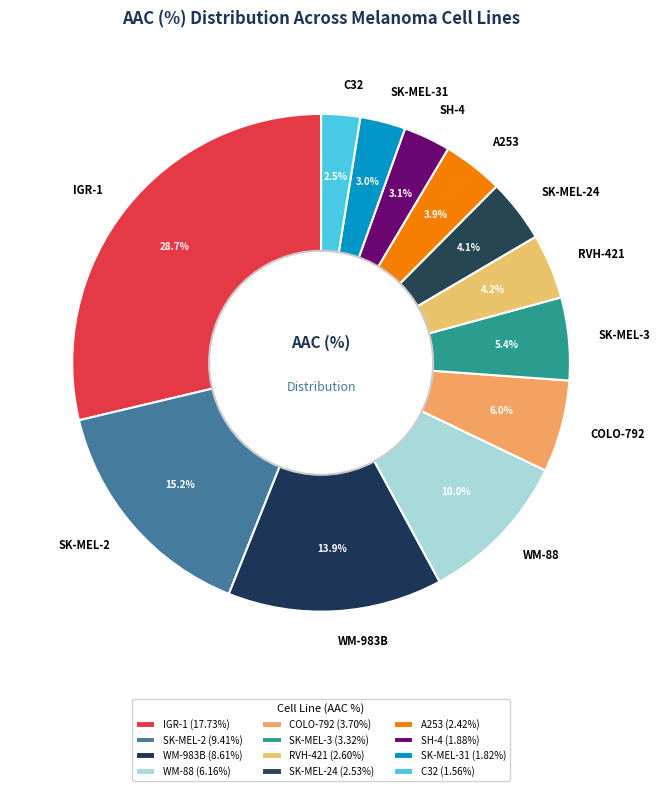

Does SK-MEL-2 represent more than half of the total?

No